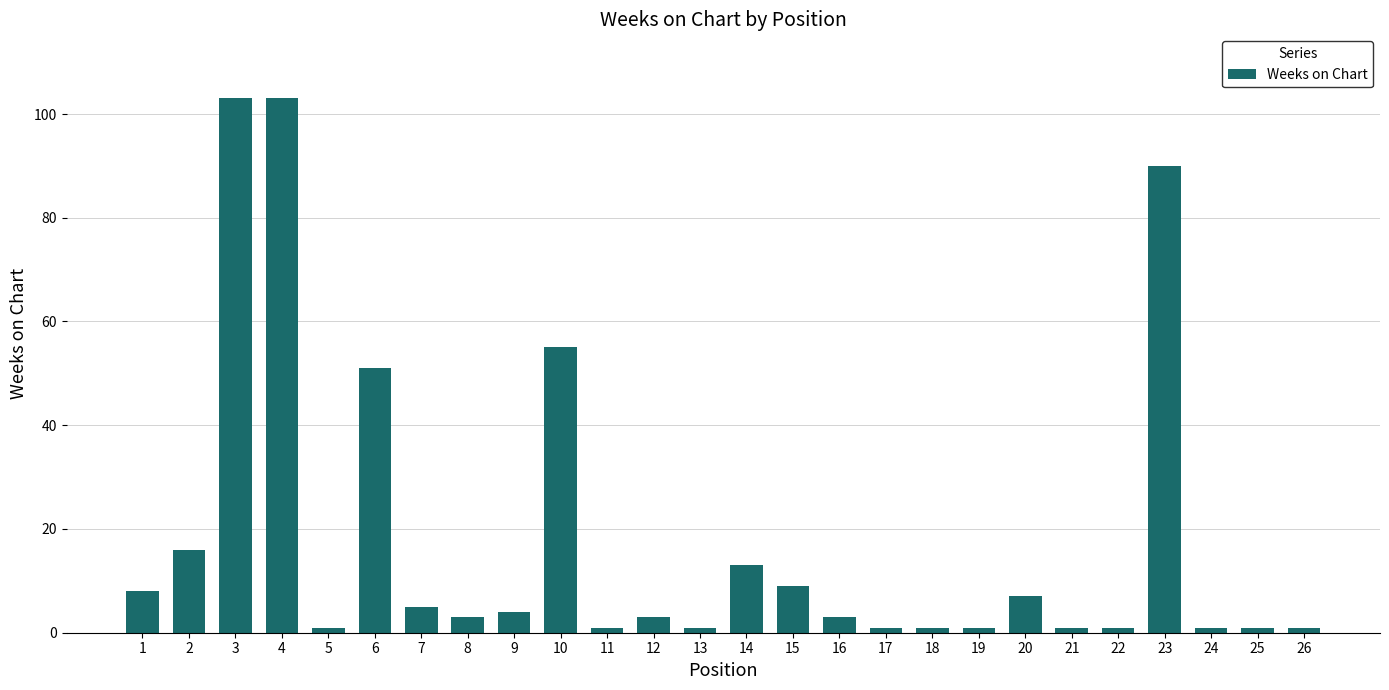

Reading left to right, transcribe all the data shown in this chart.

8	16	103	103	1	51	5	3	4	55	1	3	1	13	9	3	1	1	1	7	1	1	90	1	1	1